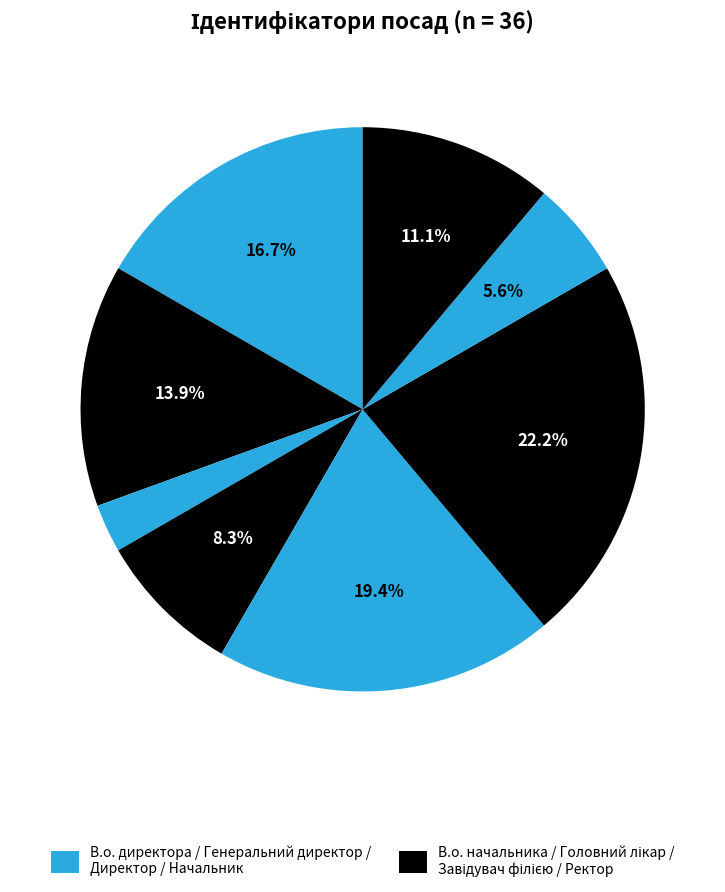

How many slices are in this pie chart?

8